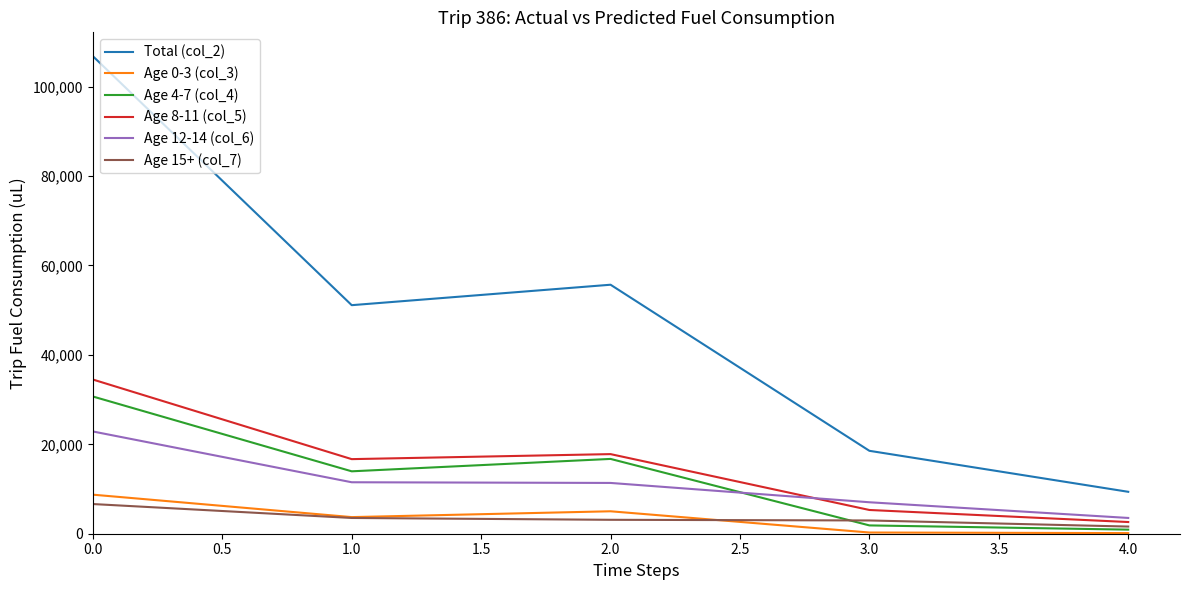

Rank the series by their maximum value, from lowest to highest.

Age 15+ (col_7), Age 0-3 (col_3), Age 12-14 (col_6), Age 4-7 (col_4), Age 8-11 (col_5), Total (col_2)